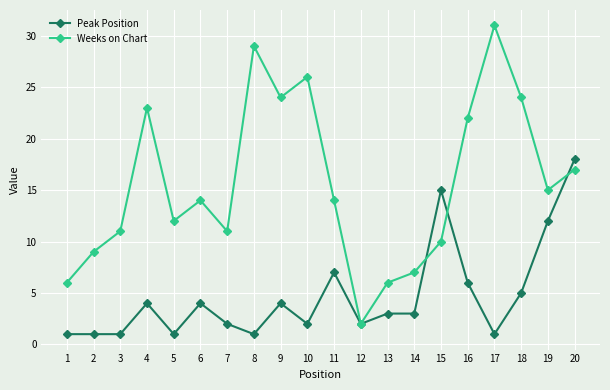

Which series has the largest total across all categories?

Weeks on Chart